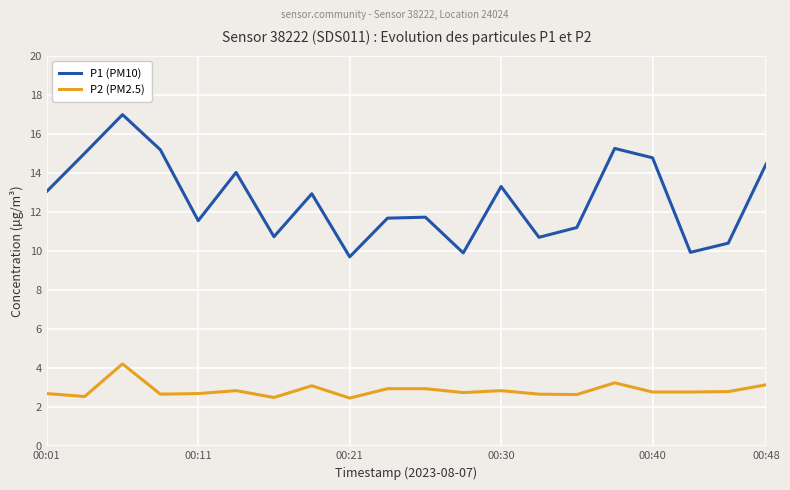

What is the difference between the maximum and minimum values in the P1 (PM10) series?

7.3